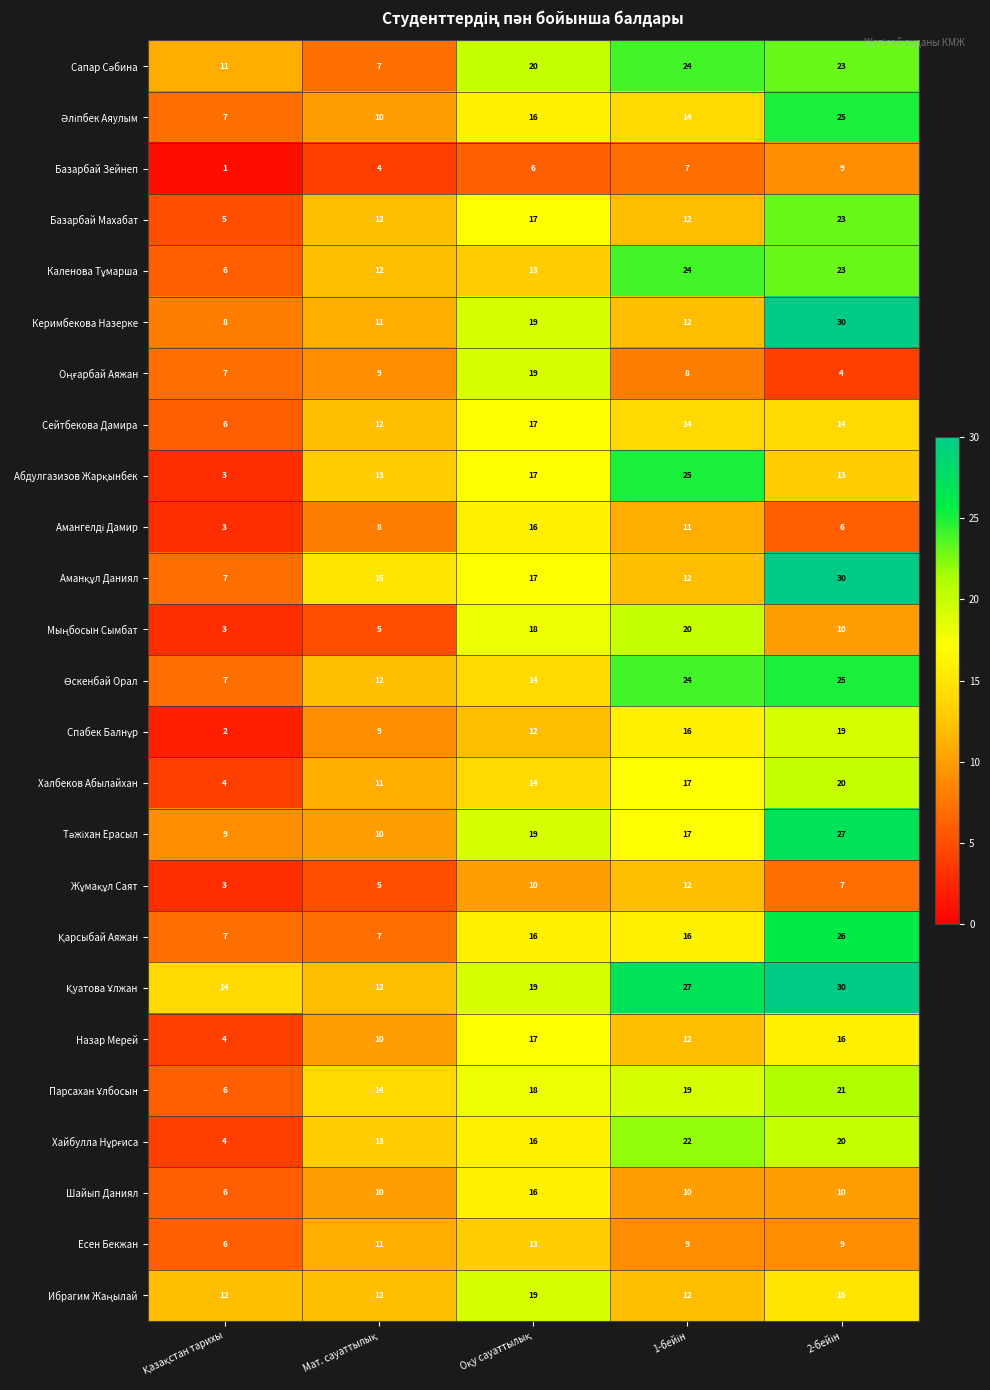

What is the maximum value shown in the chart?

30